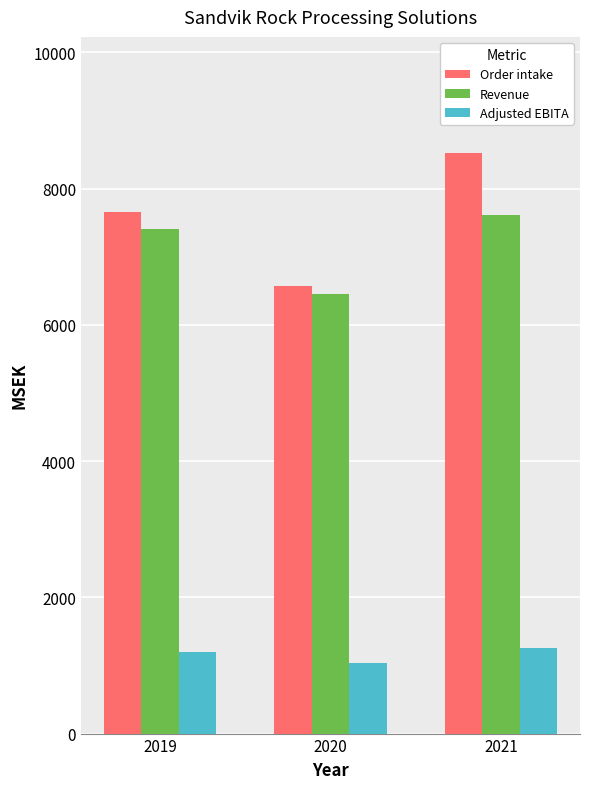

Does the chart contain stacked bars?

No